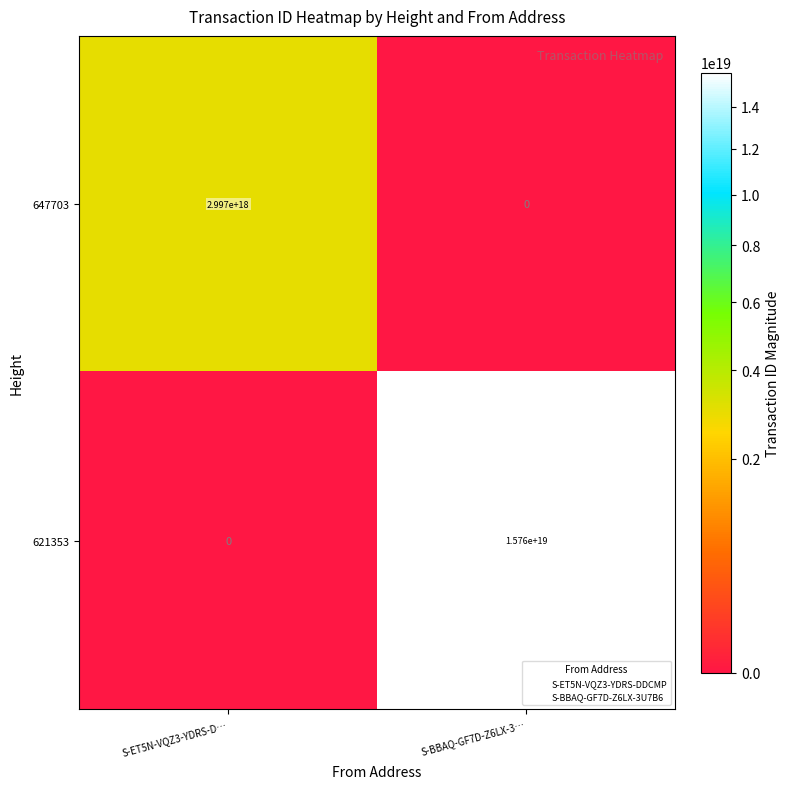

Which series has the largest range (max minus min)?

621353